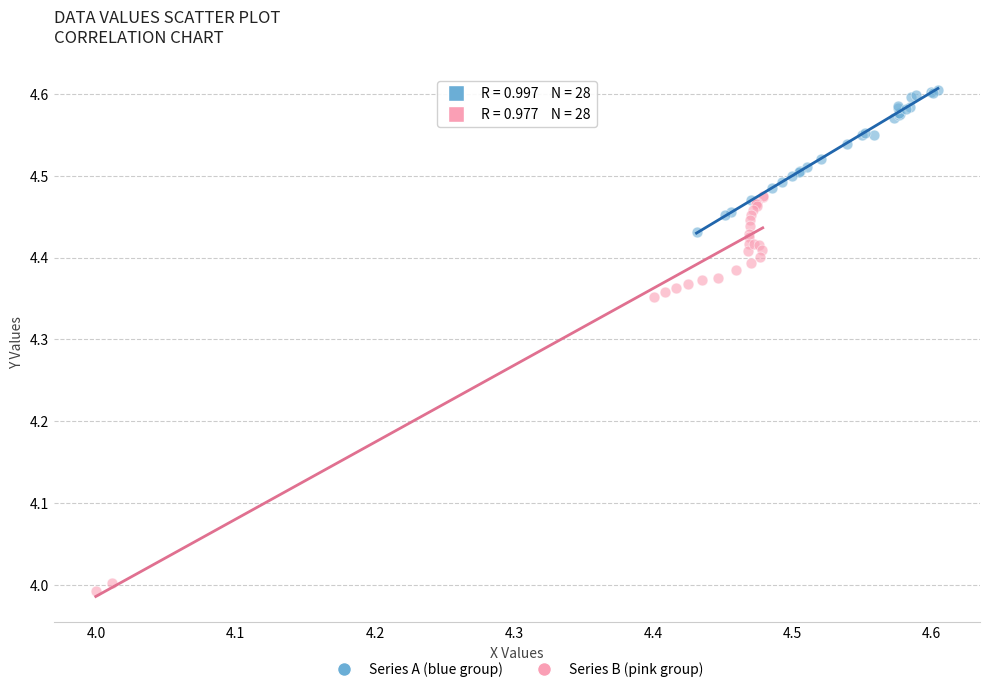

Which series has the largest Y range (max minus min)?

Series B (pink group)